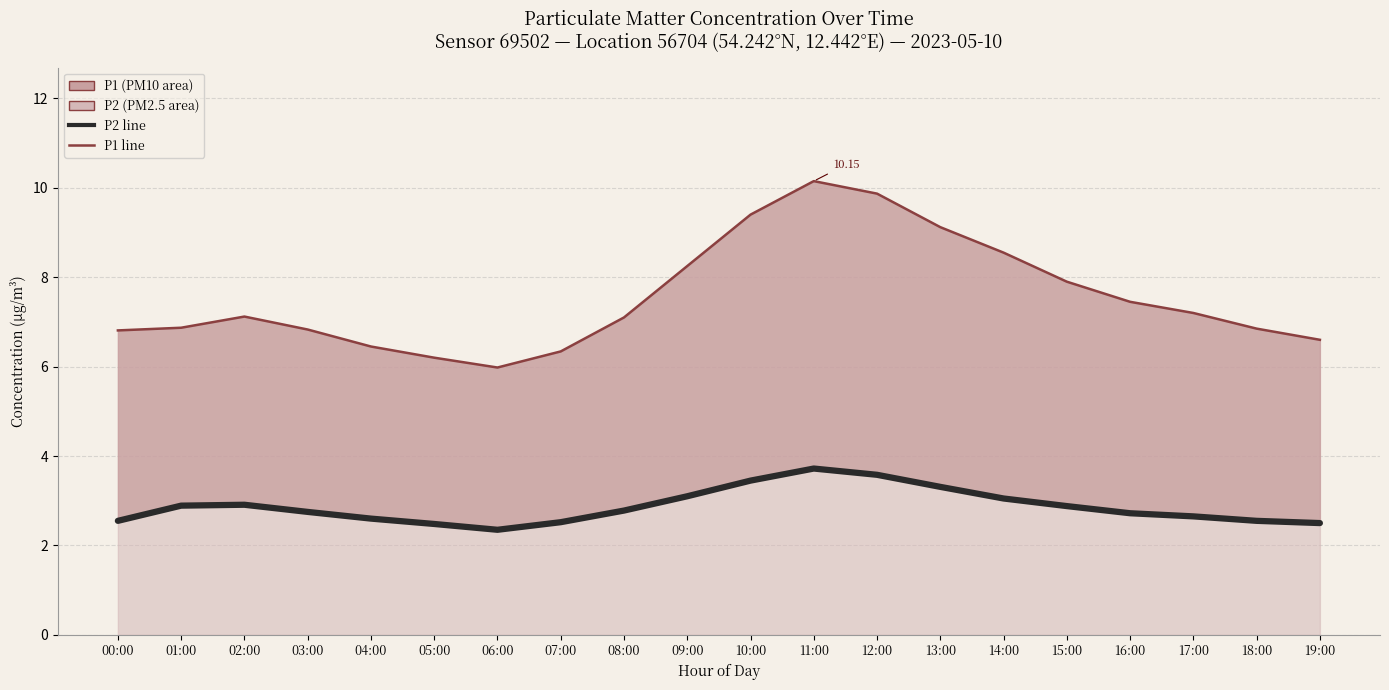

What is the minimum value for P2 line?

2.4